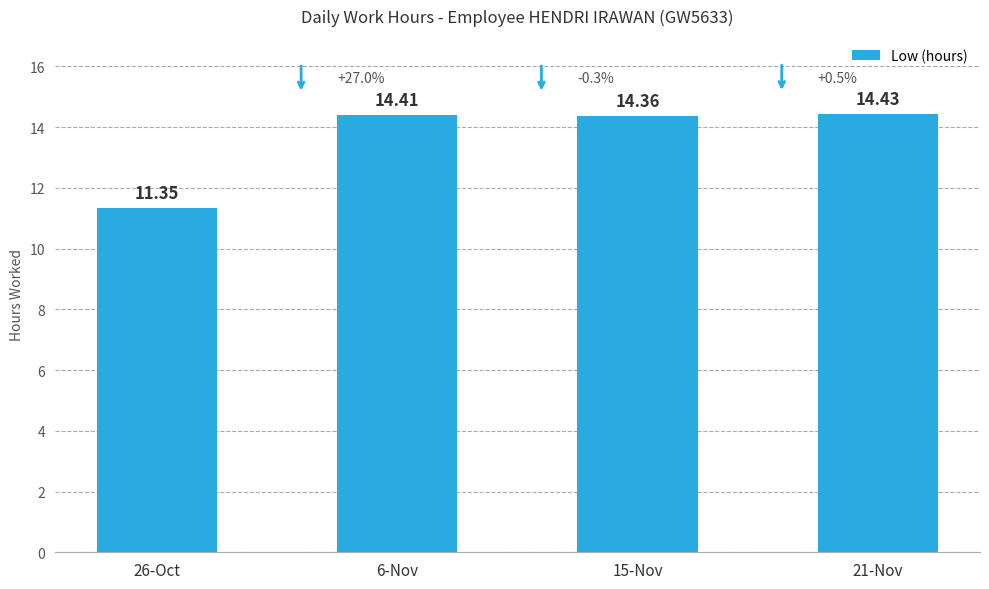

What is the greatest value displayed?

14.4